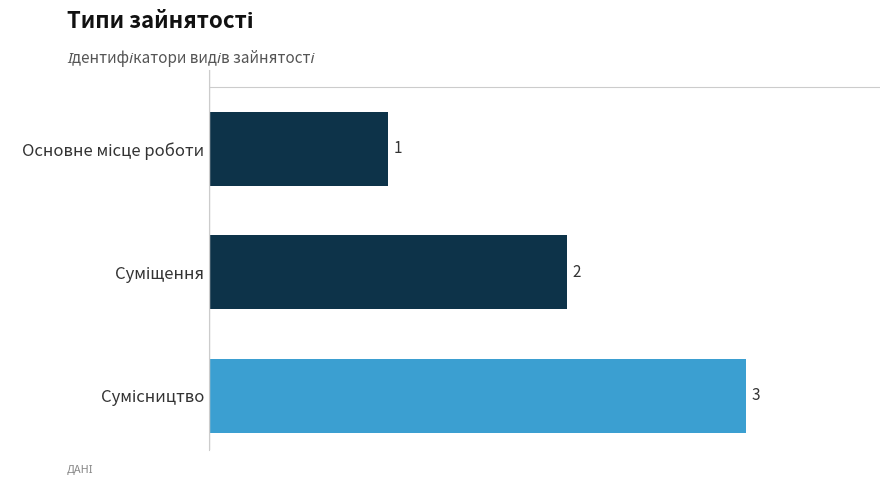

How many values are below 2?

1